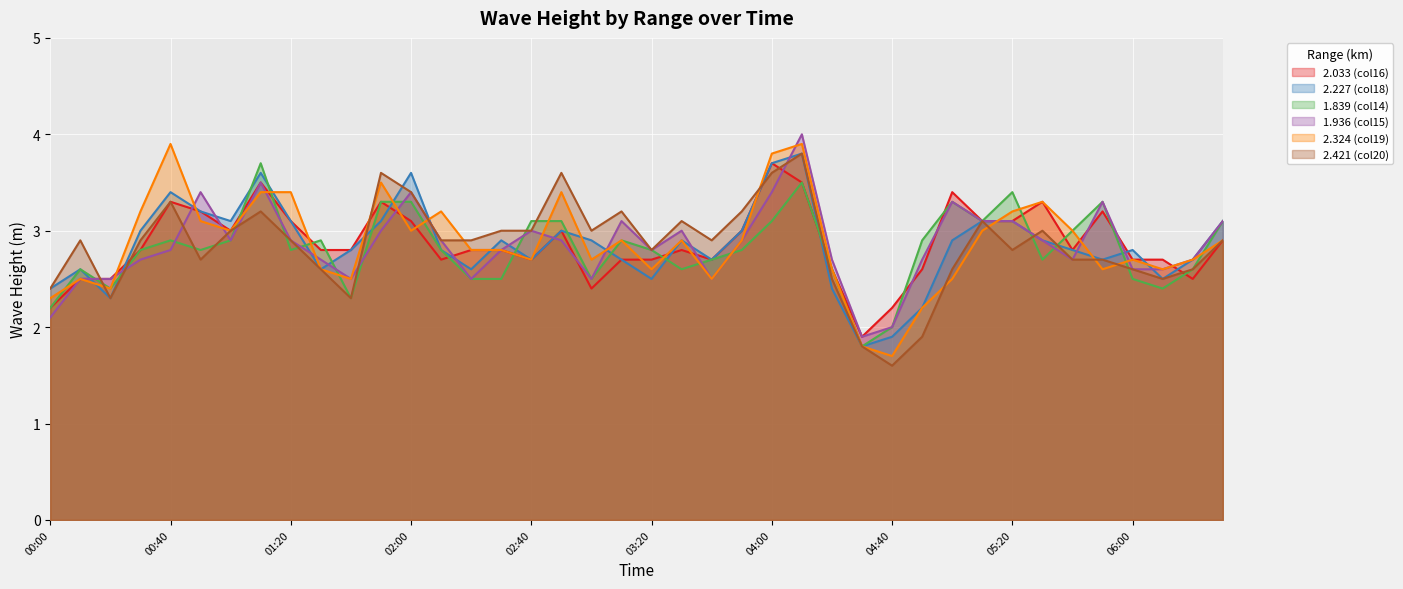

Which label corresponds to the smallest value in the chart?

04:40